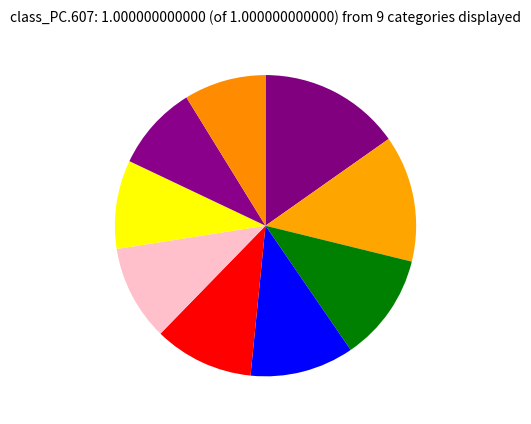

How many segments does this pie chart have?

9